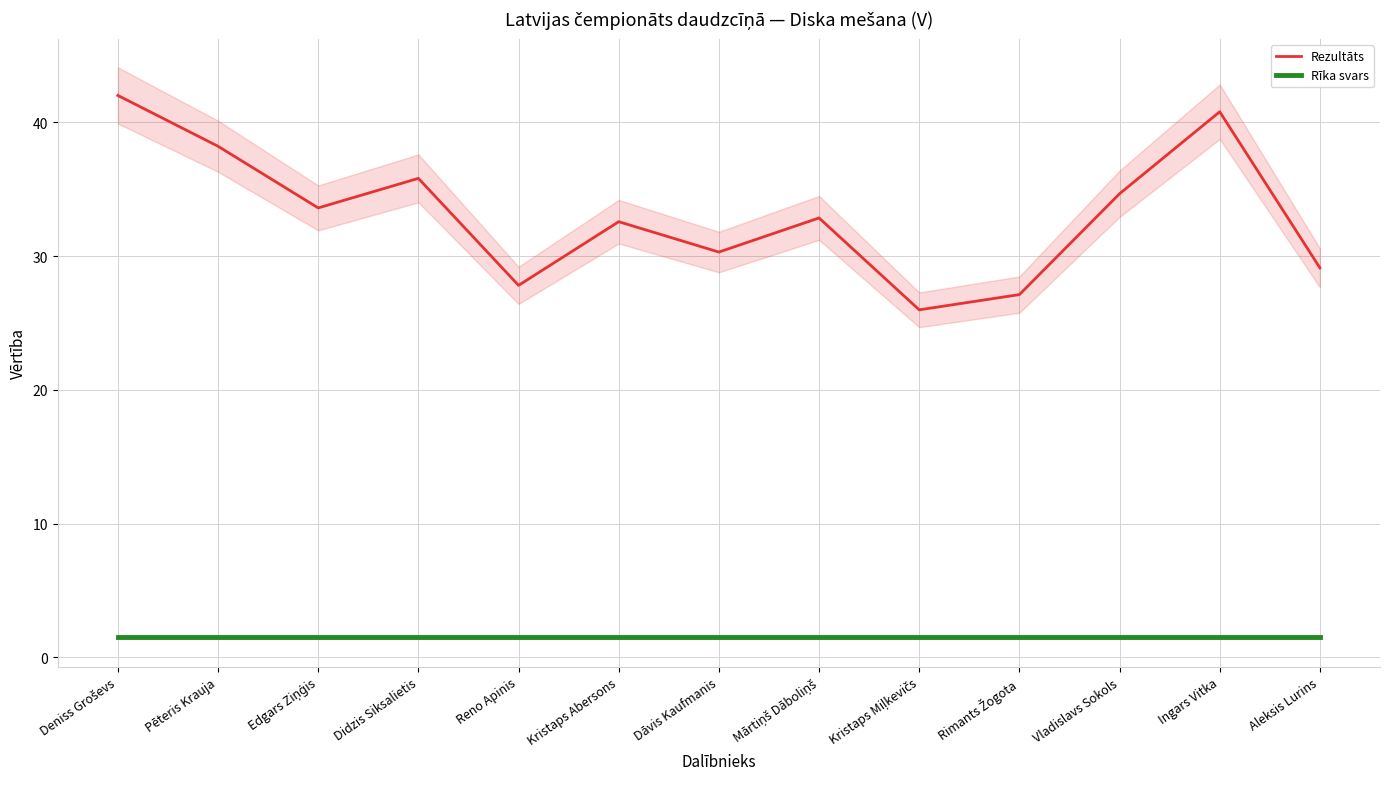

What is the label of the 7th point from the left?

Dāvis Kaufmanis